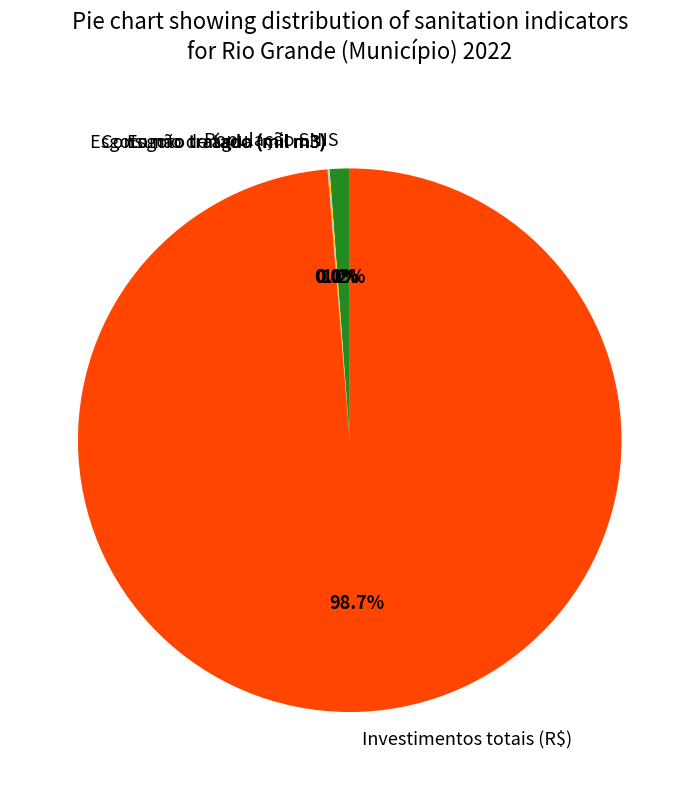

To the nearest percent, what percentage of the pie is População SNIS?

1%